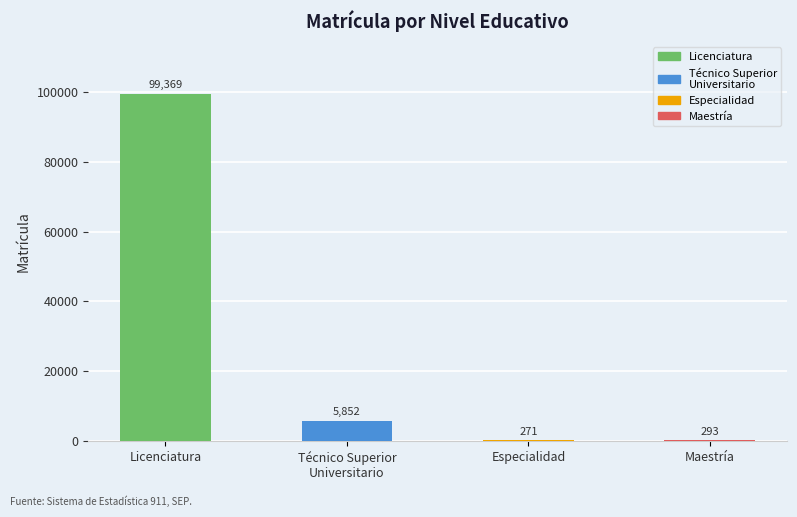

What is the sum of all values?

105785